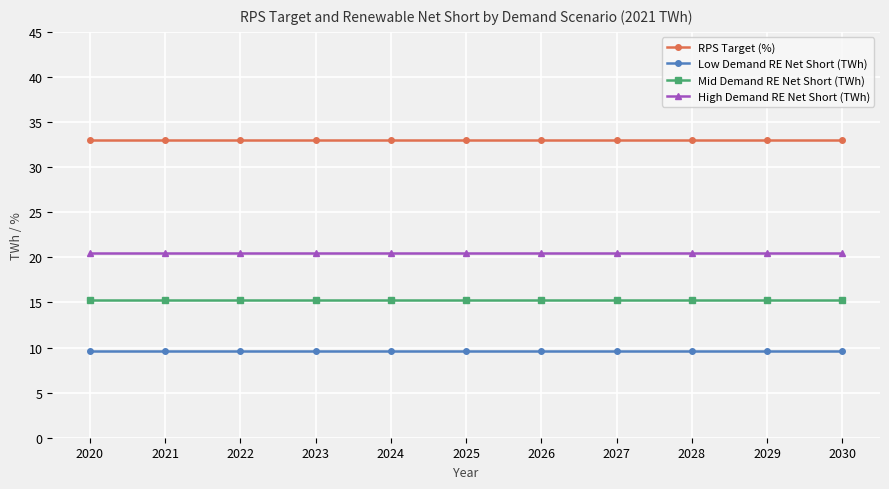

What is the average value of the Mid Demand RE Net Short (TWh) series?

15.3